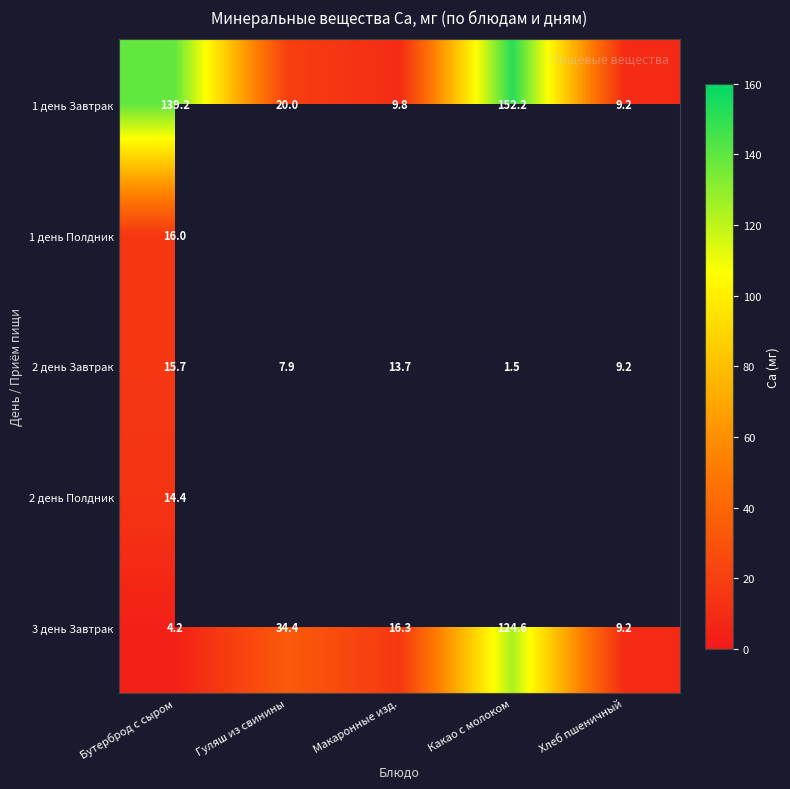

List the labels in order of 1 день Завтрак value, largest first.

Какао с молоком, Бутерброд с сыром, Гуляш из свинины, Макаронные изд., Хлеб пшеничный